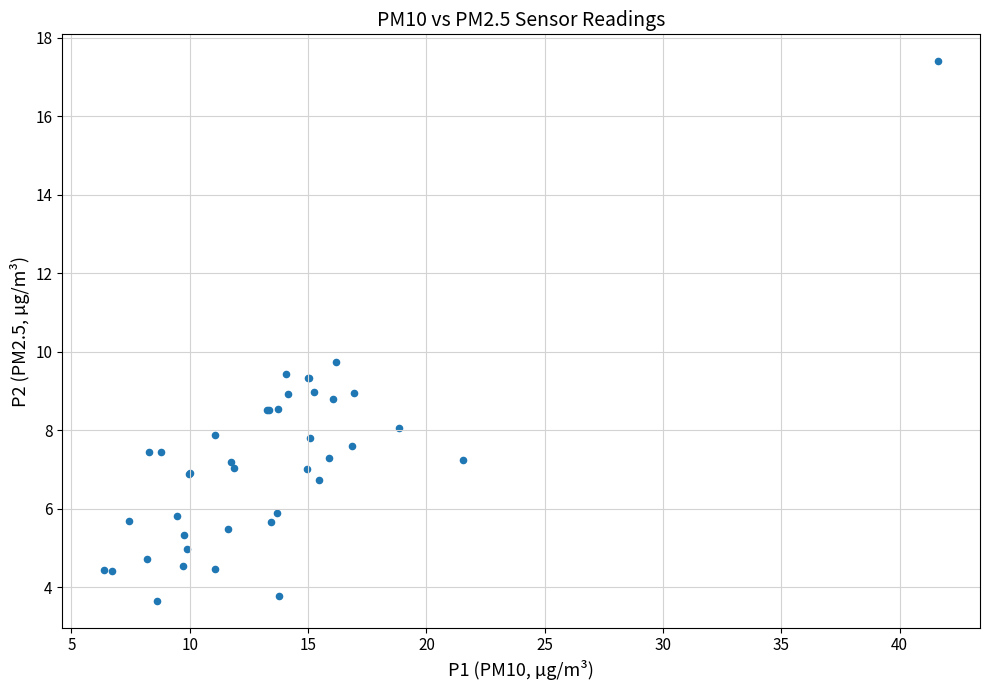

What Y value in the scatter plot is closest to 10?

9.7